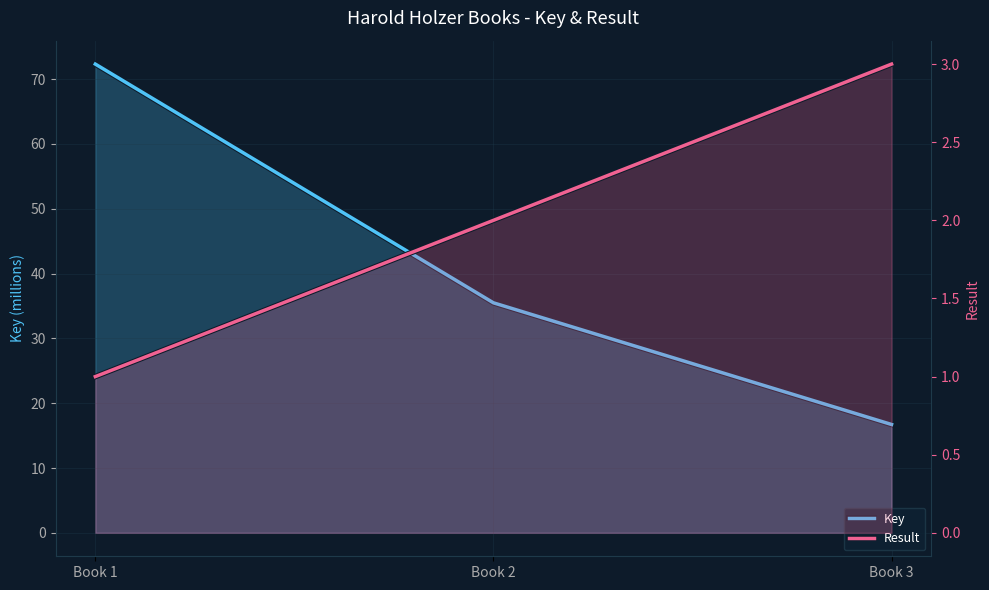

What is the difference between the highest and lowest values at Book 2?

33.5